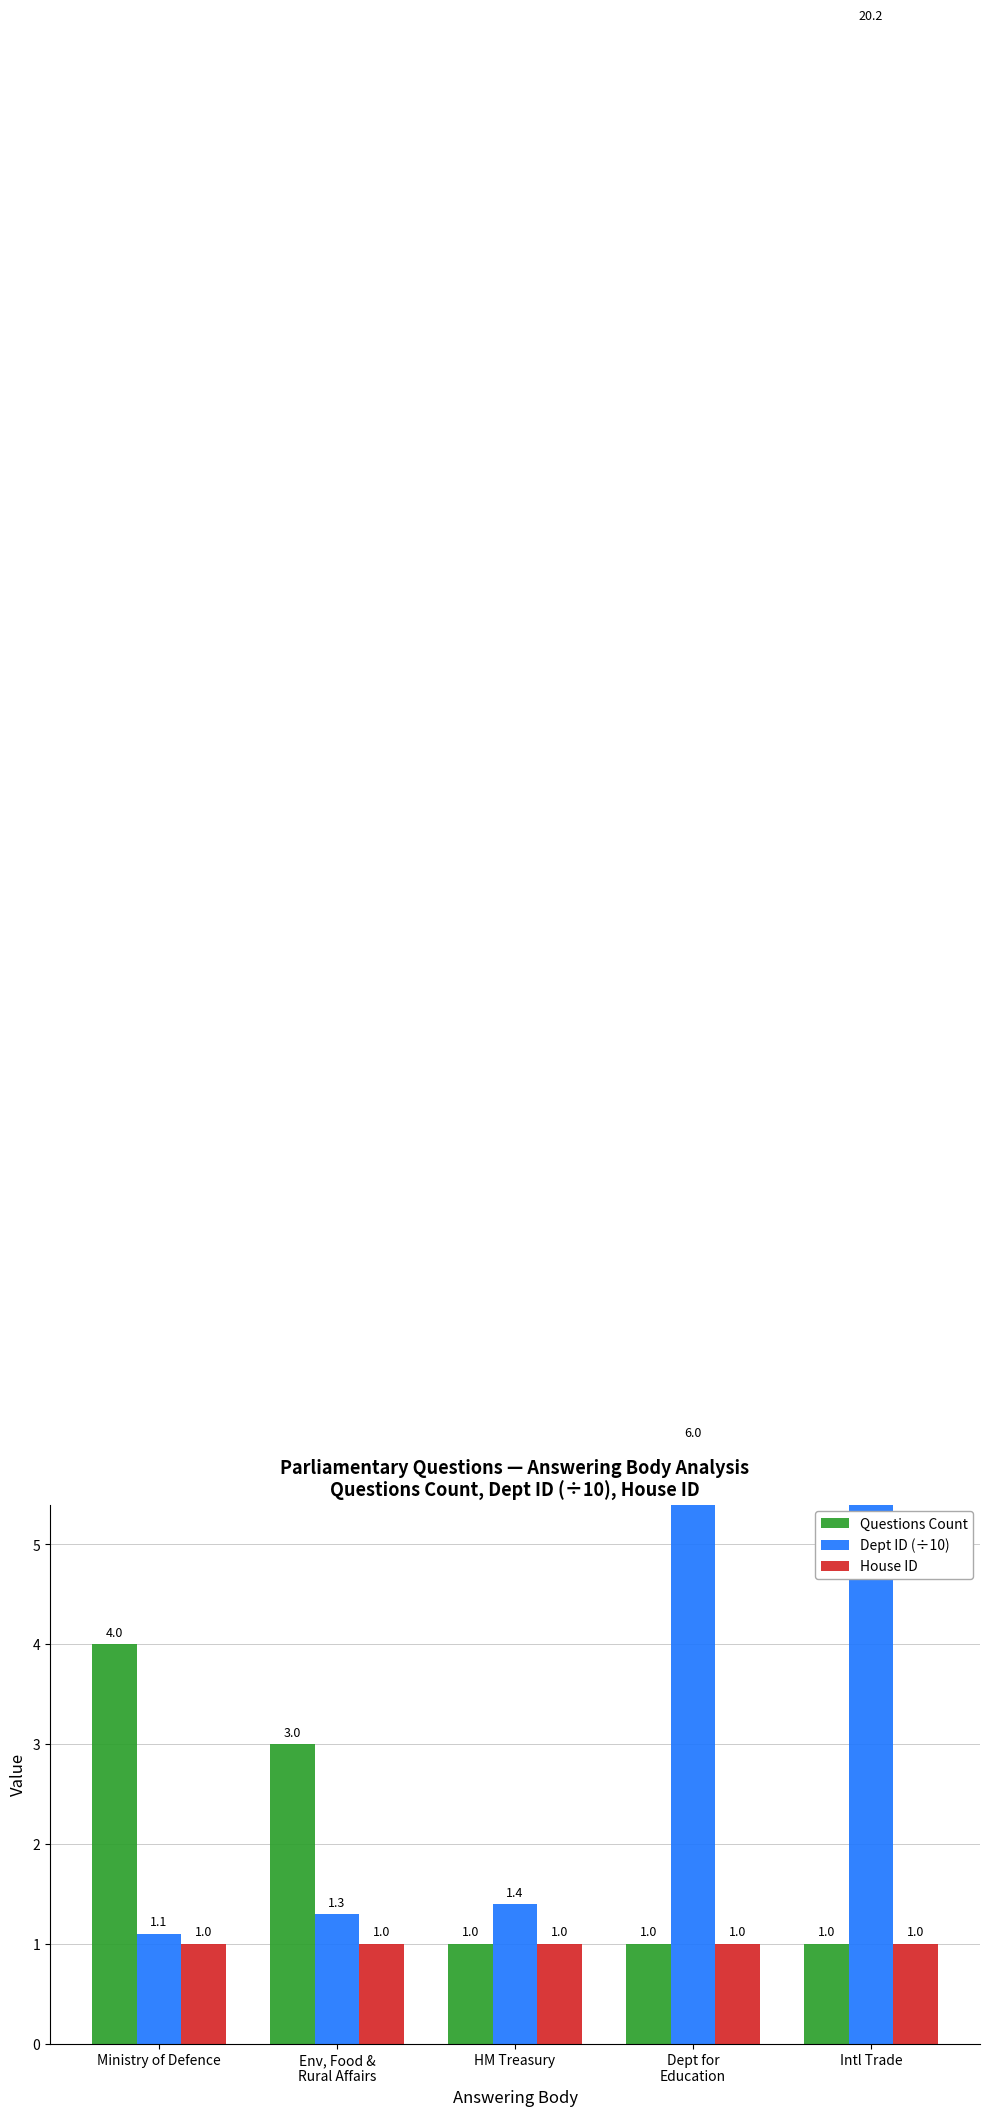

What is the sum of the House ID values at Intl Trade and Dept for
Education?

2.0